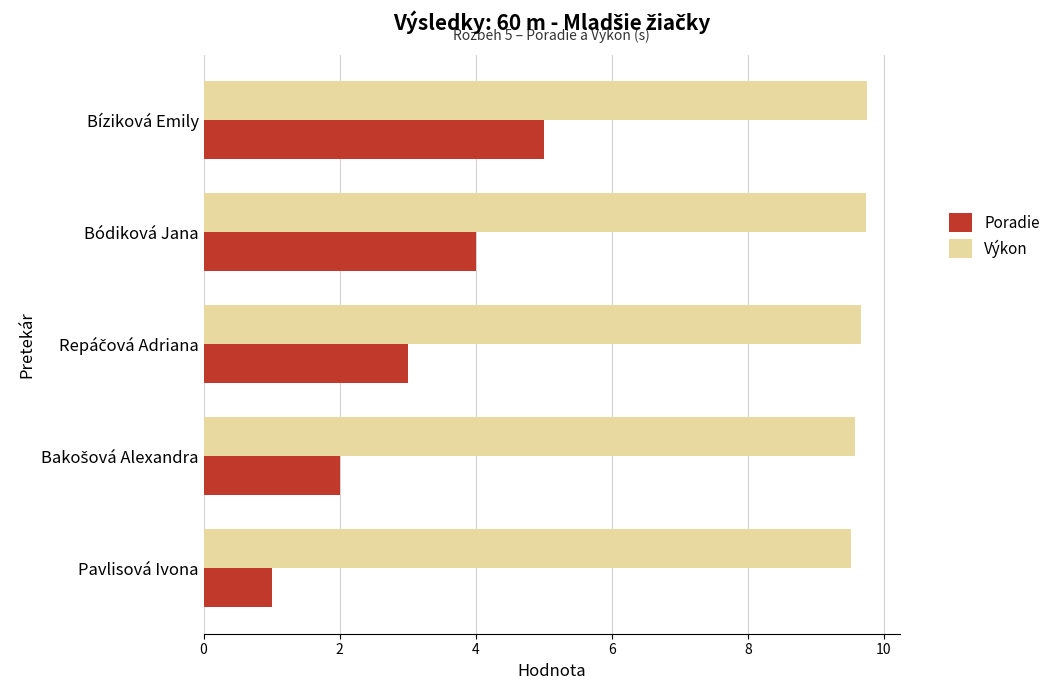

What is the lowest value of the Poradie series?

1.0